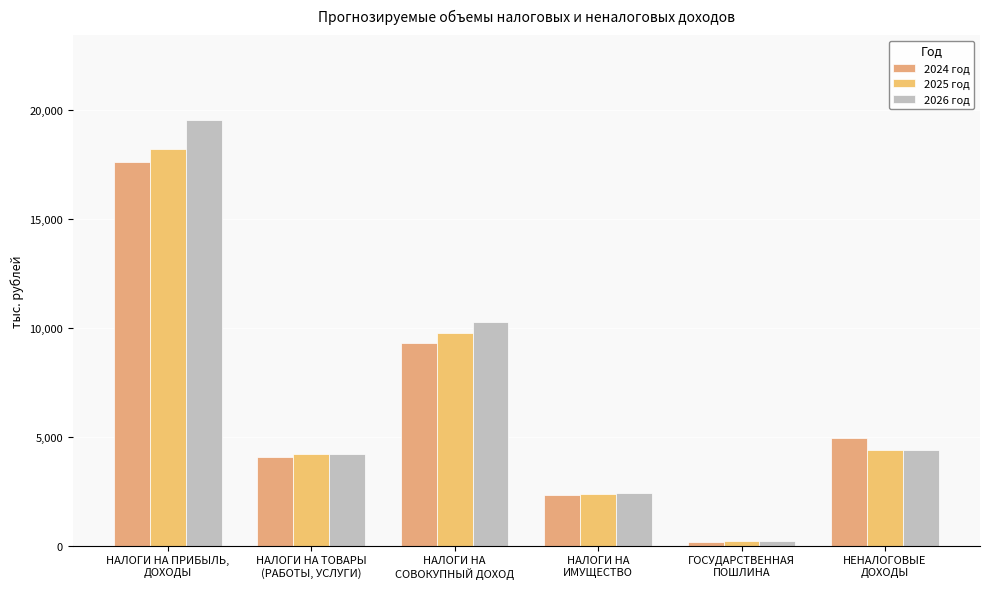

What is the value of the 2025 год bar at the 3rd from the left?

9745.0